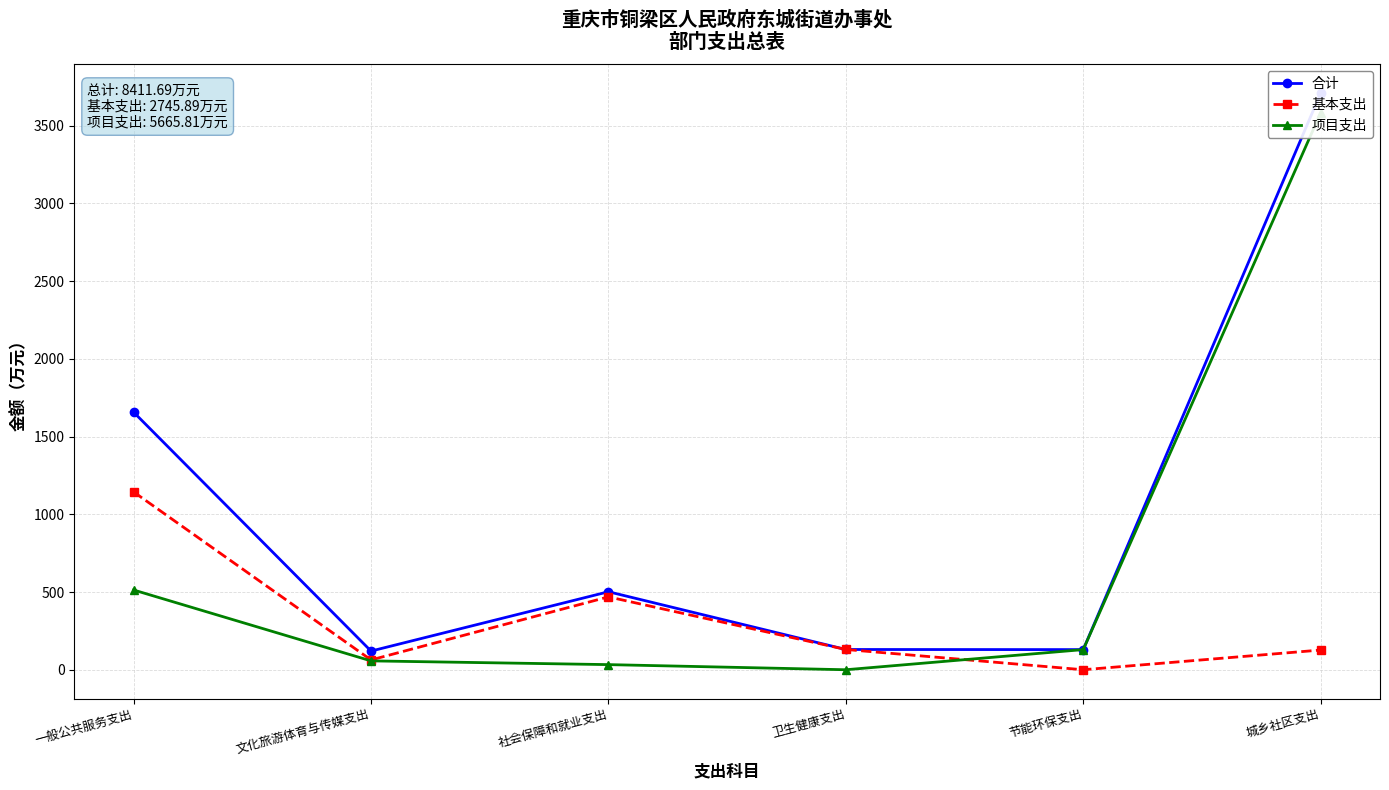

Rank the series at 城乡社区支出 from lowest to highest value.

基本支出, 项目支出, 合计